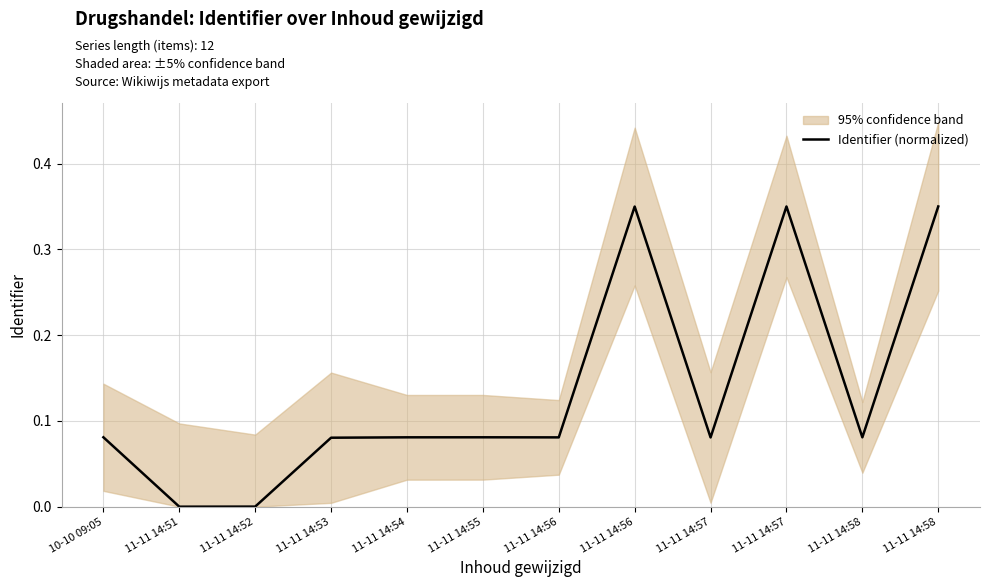

What is the approximate value at 11-11 14:58?

0.1